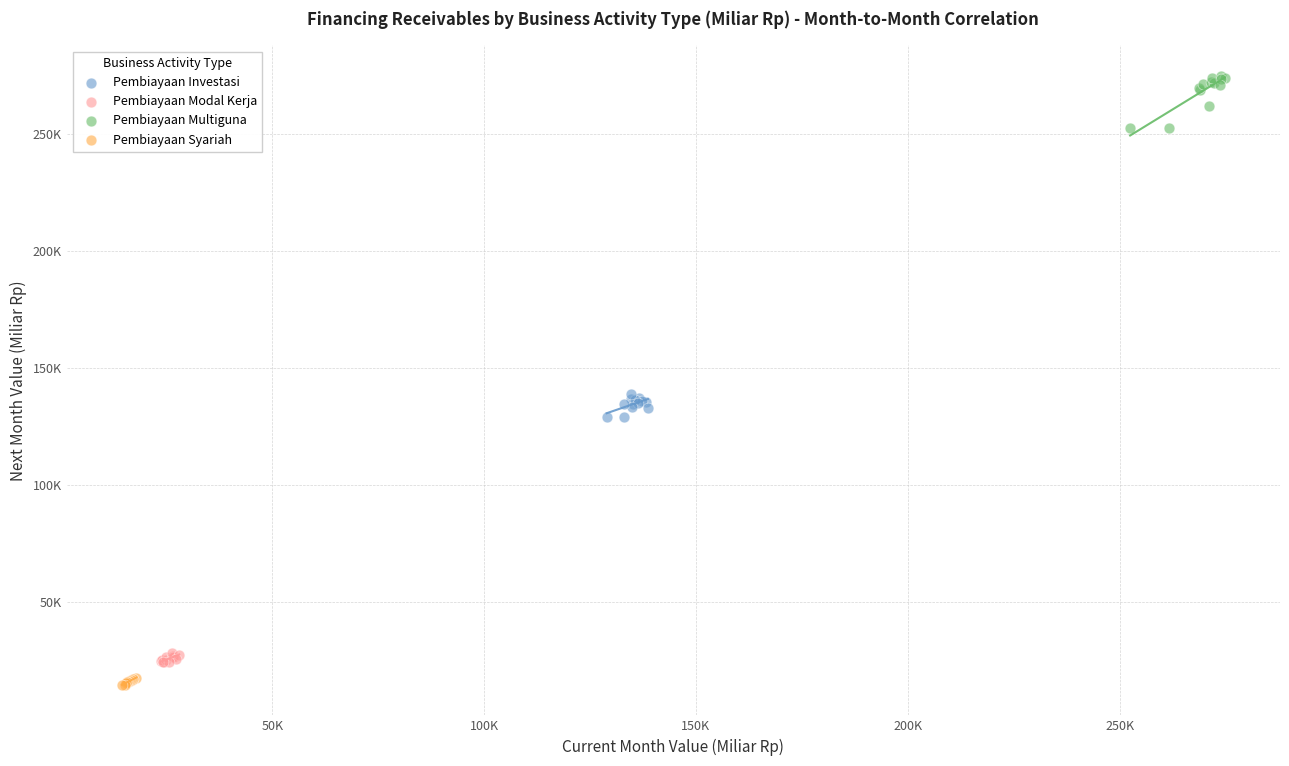

What are all the series names shown in the legend?

Pembiayaan Investasi, Pembiayaan Modal Kerja, Pembiayaan Multiguna, Pembiayaan Syariah